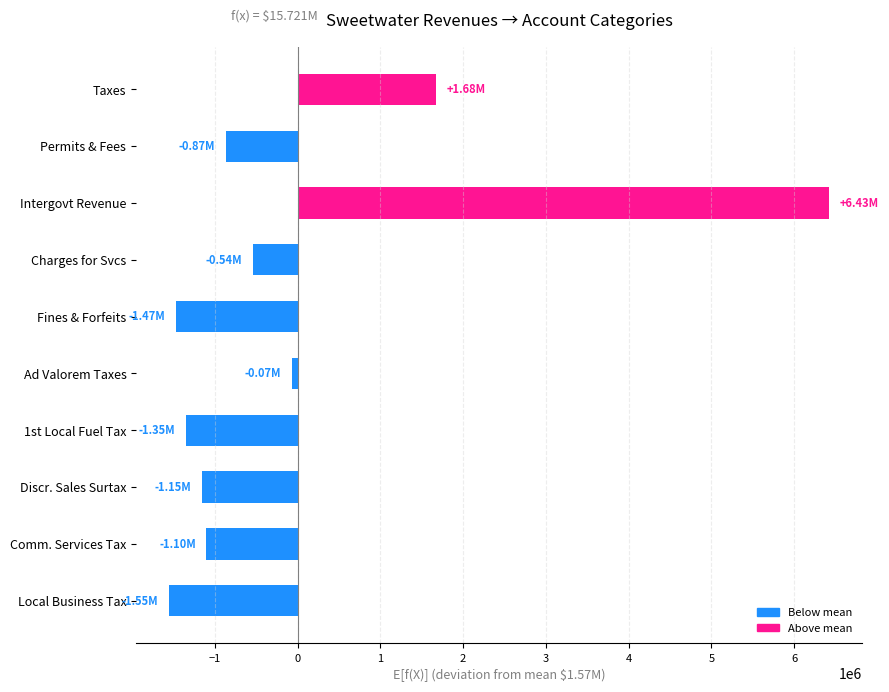

Between 1st Local Fuel Tax and Permits & Fees, which is larger?

Permits & Fees